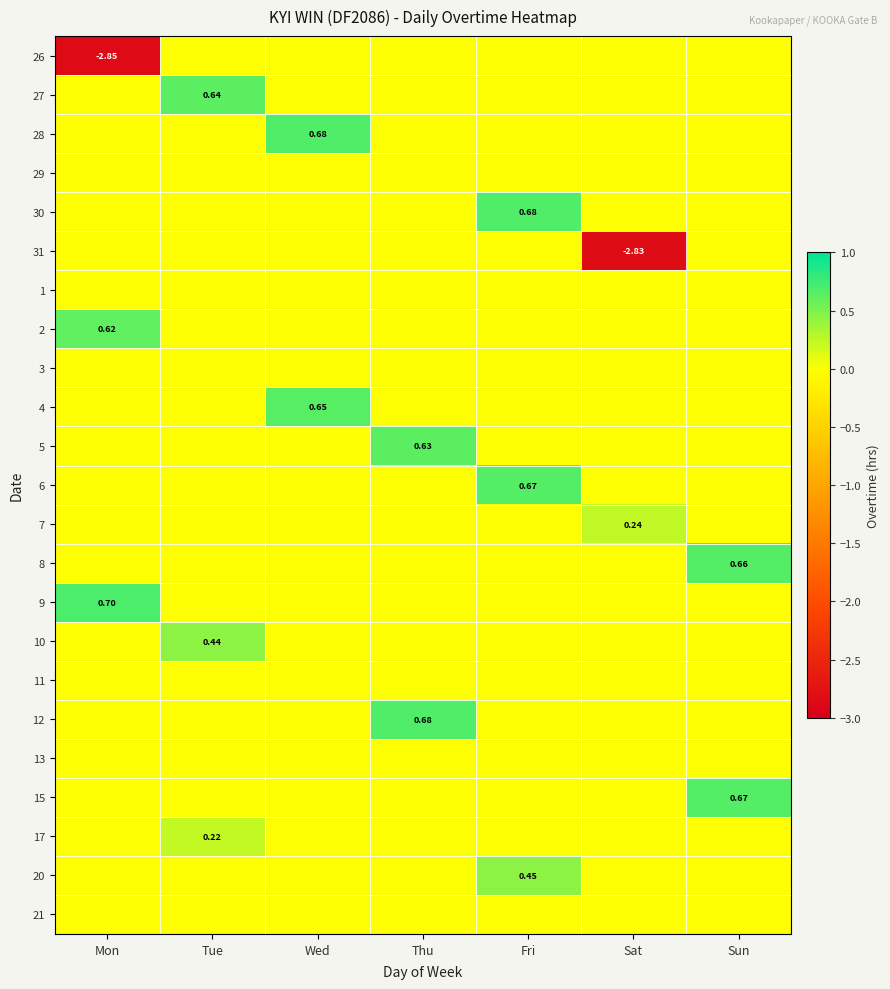

The value of 30 at Tue is 0.0. True or false?

True